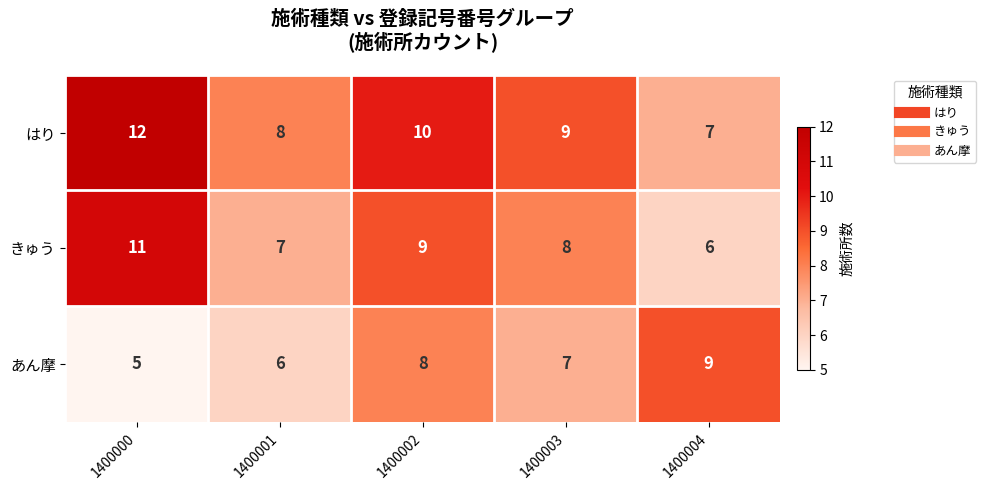

What is the approximate value of きゅう at 1400001?

7